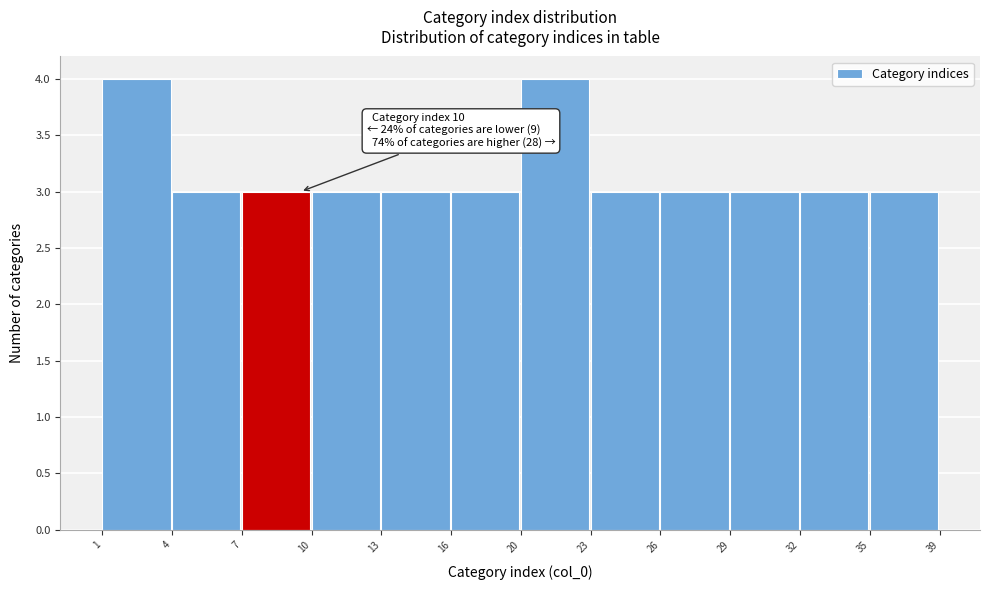

Reading left to right, what are all the values shown in this chart?

1=4	4=3	7=3	10=3	13=3	16=3	20=4	23=3	26=3	29=3	32=3	35=3